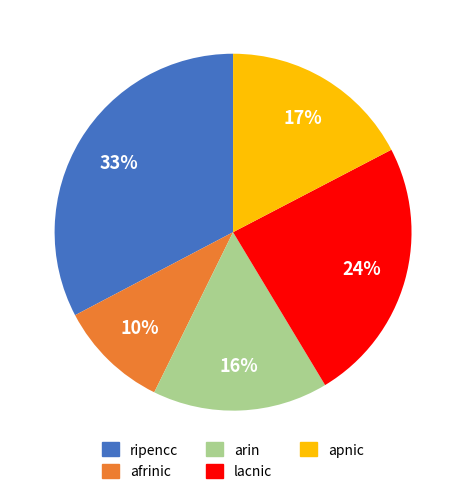

What is the largest slice in the pie chart?

ripencc